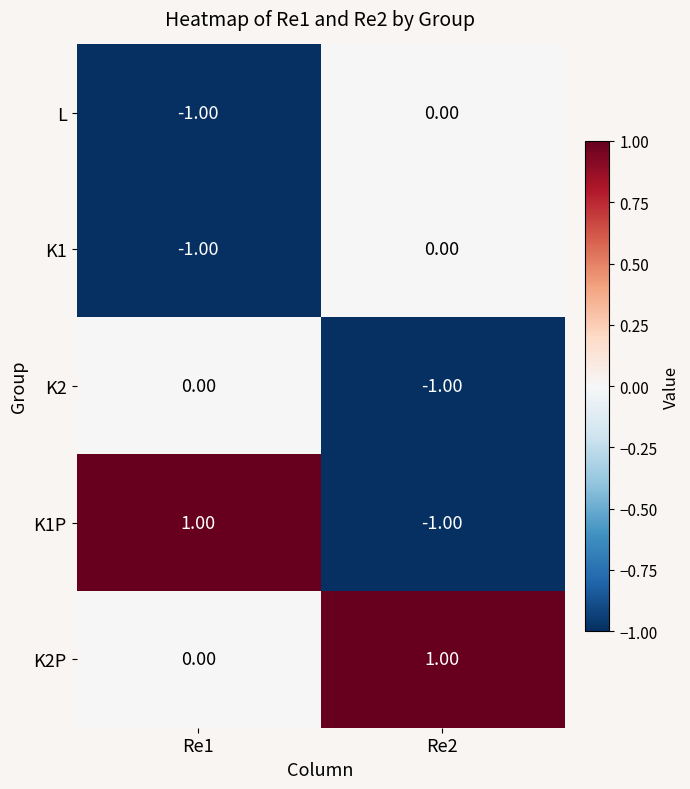

Which series has the largest total across all categories?

K2P